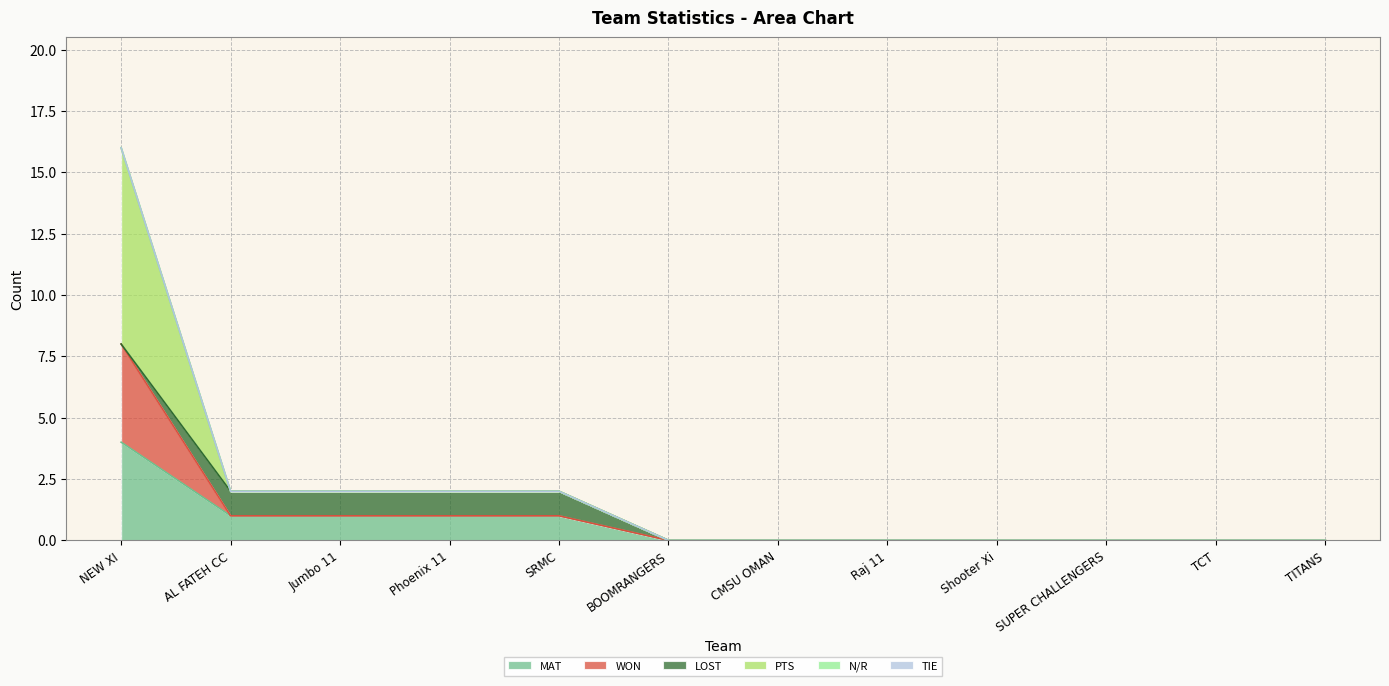

What is the difference between the second highest and second lowest values in the MAT series?

1